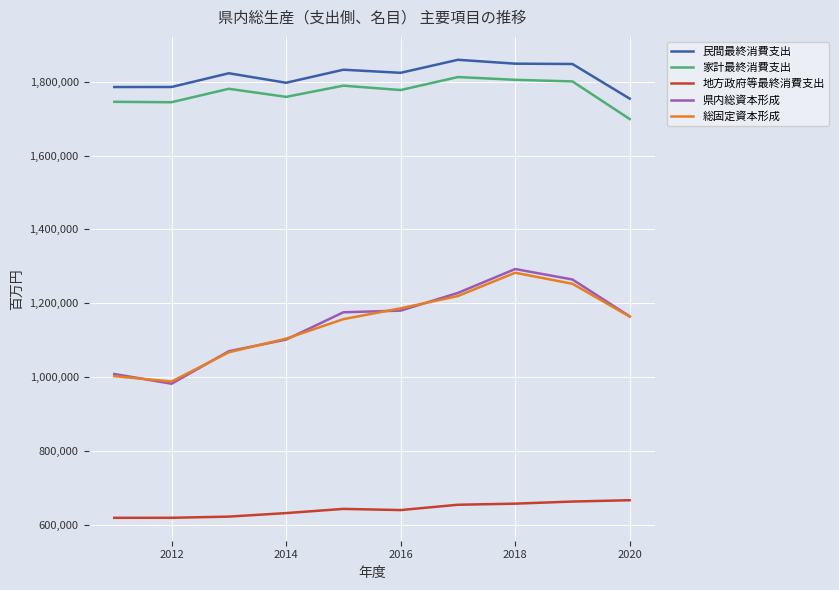

What is the lowest value of the 県内総資本形成 series?

981552